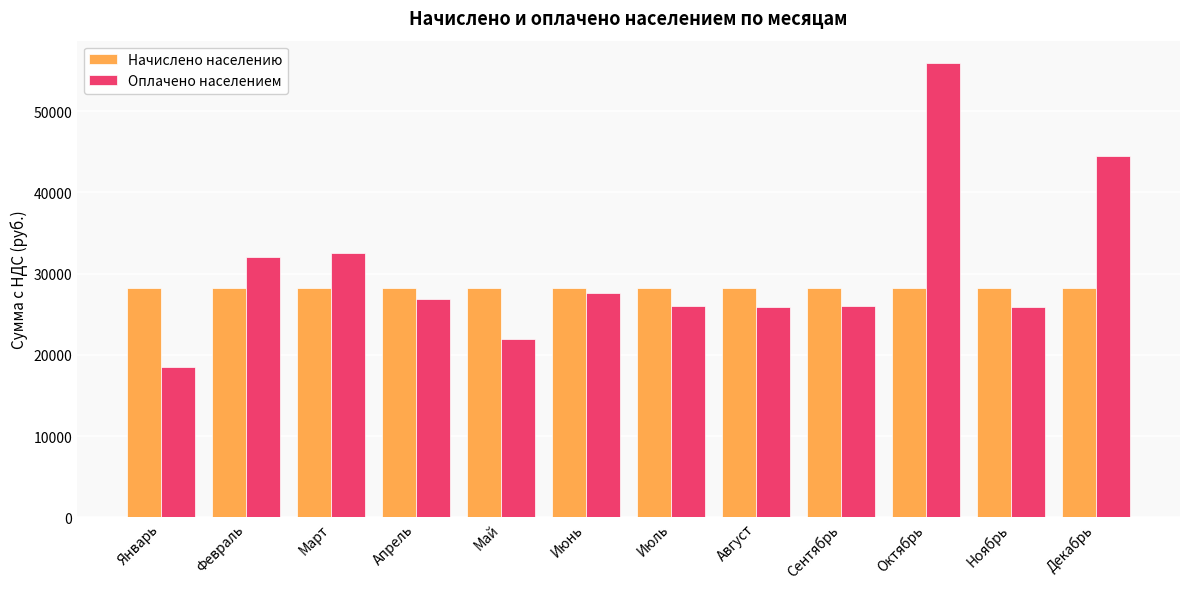

How many series are shown in this chart?

2